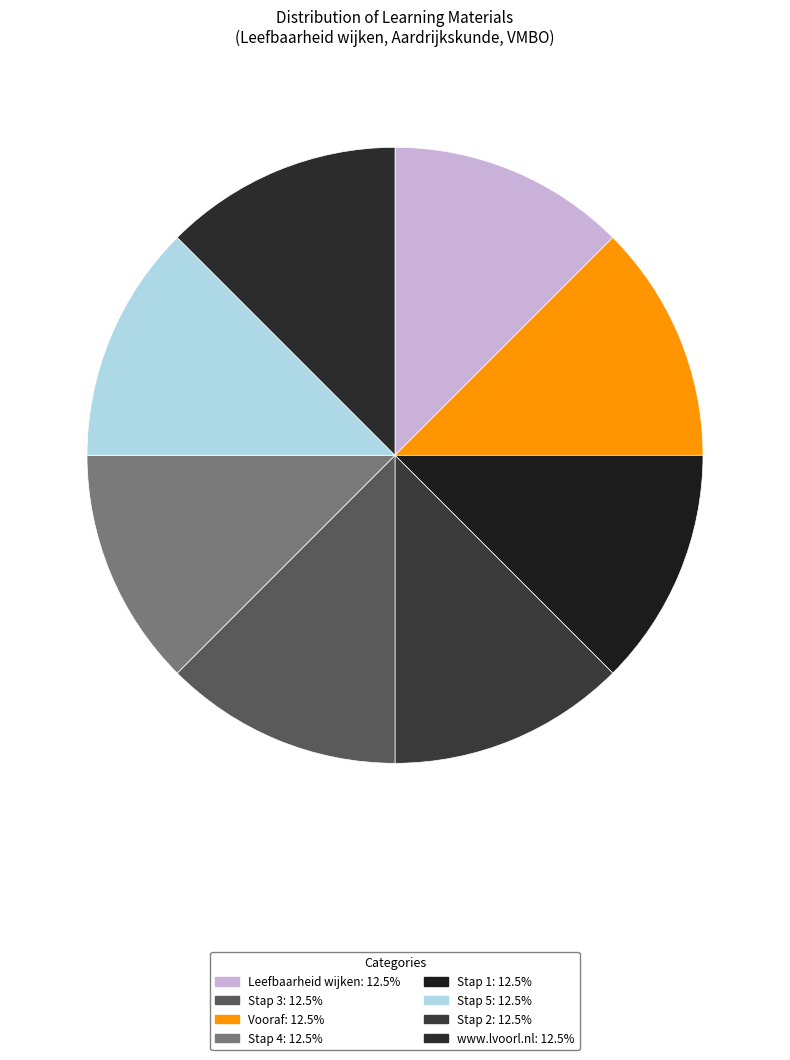

What is the largest slice in the pie chart?

www.lvoorl.nl